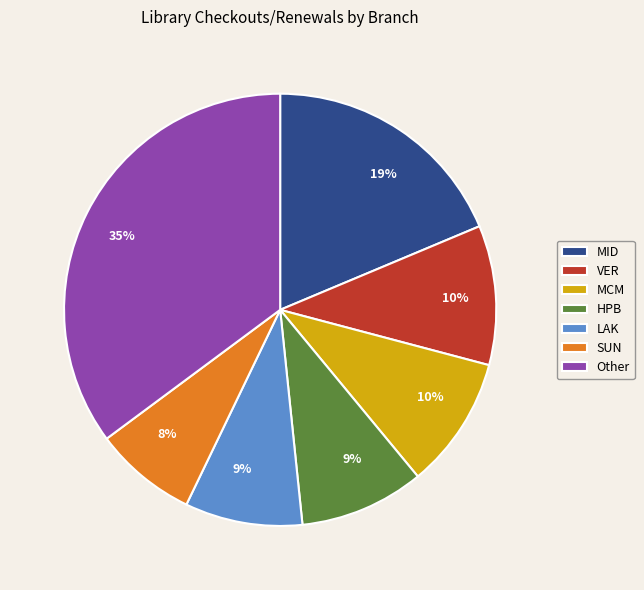

Which category has the smallest portion of the pie?

SUN